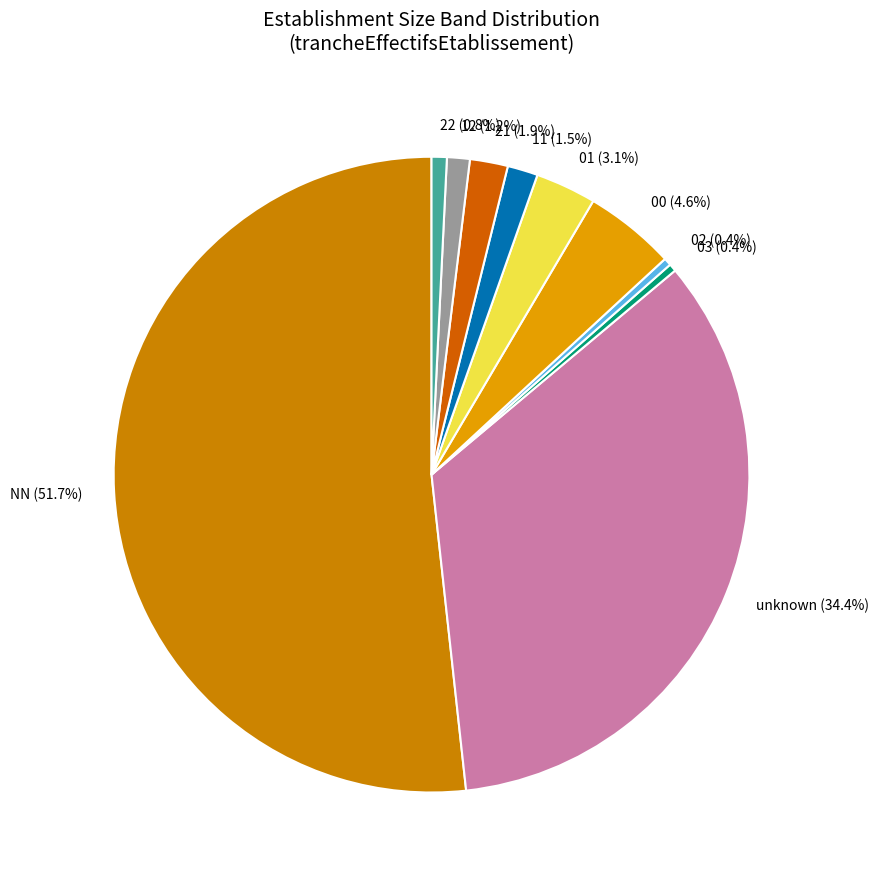

What is the ratio of the value at 03 to the value at 22?

0.5